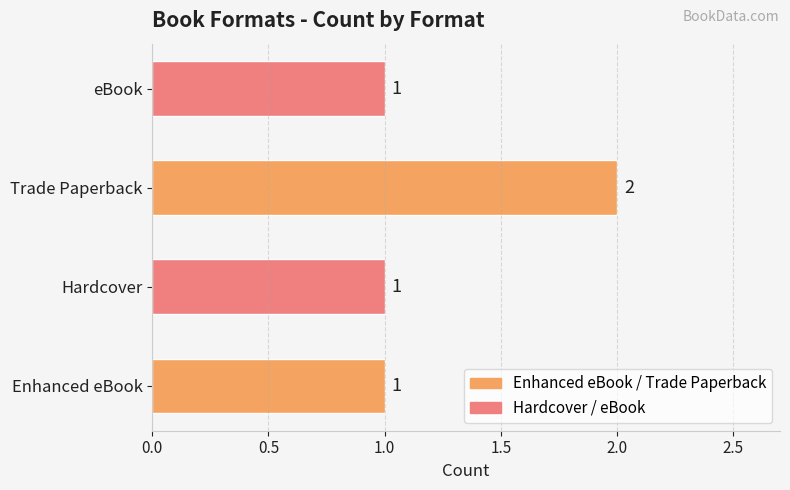

Are the bars horizontal?

Yes